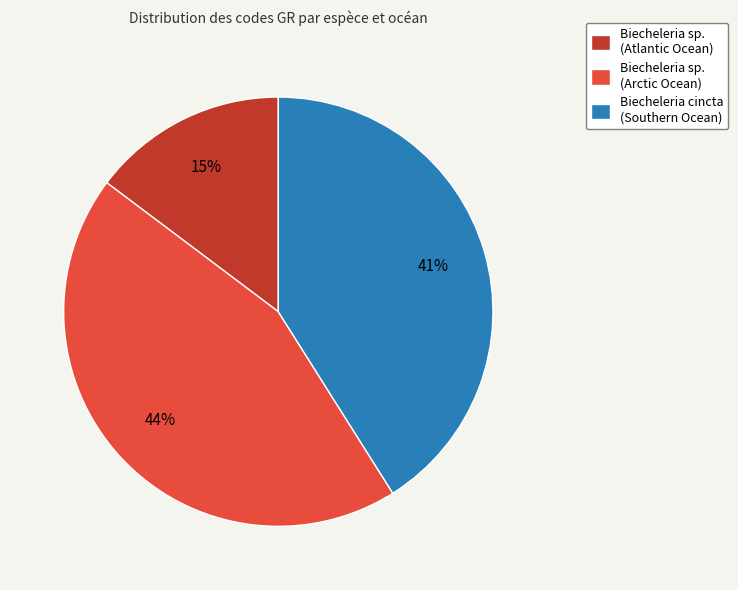

Combined, do Biecheleria cincta (Southern Ocean) and Biecheleria sp. (Atlantic Ocean) account for over 50%?

Yes